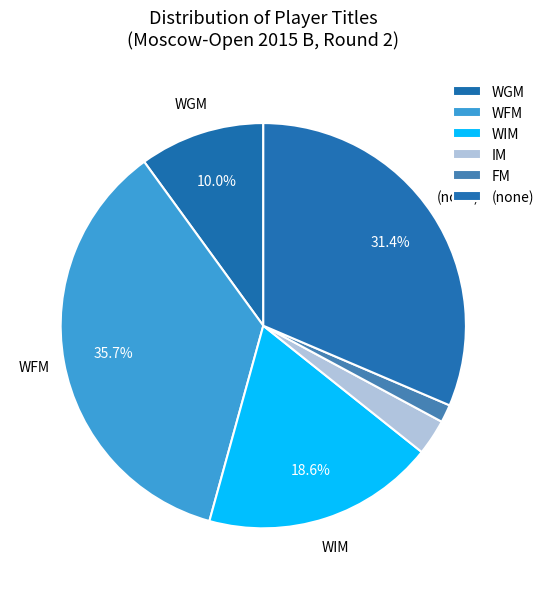

Is the sum of FM and WIM greater than half?

No